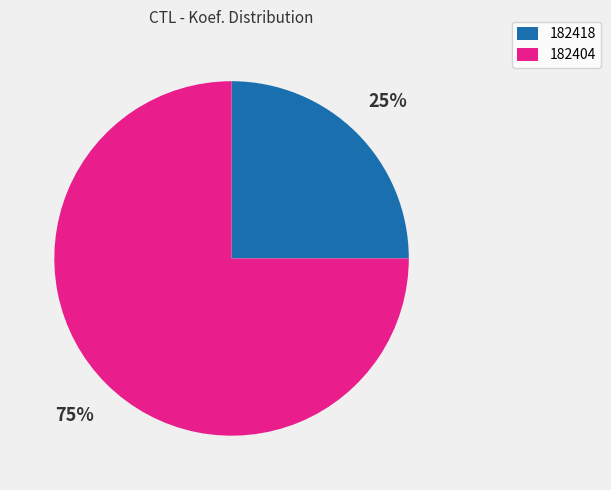

What percentage is the 182404 slice, to the nearest percent?

75%